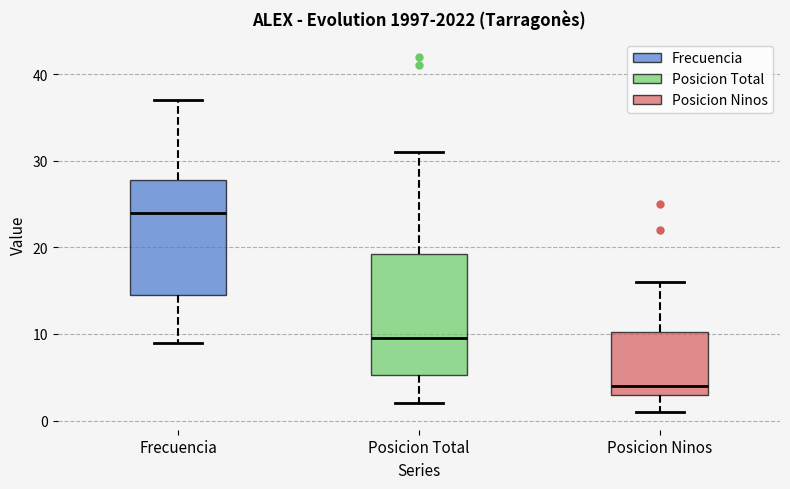

Reading left to right, transcribe this box plot: for each box, give where its median line is, the range the box spans, and where its two whiskers end, as read against the y-axis. The values are not printed on the chart, so give them approximately, as read against the axis.

Frecuencia: median 24, box 15 to 28, whiskers 9 to 37
Posicion Total: median 10, box 5 to 19, whiskers 2 to 31
Posicion Ninos: median 4, box 3 to 10, whiskers 1 to 16